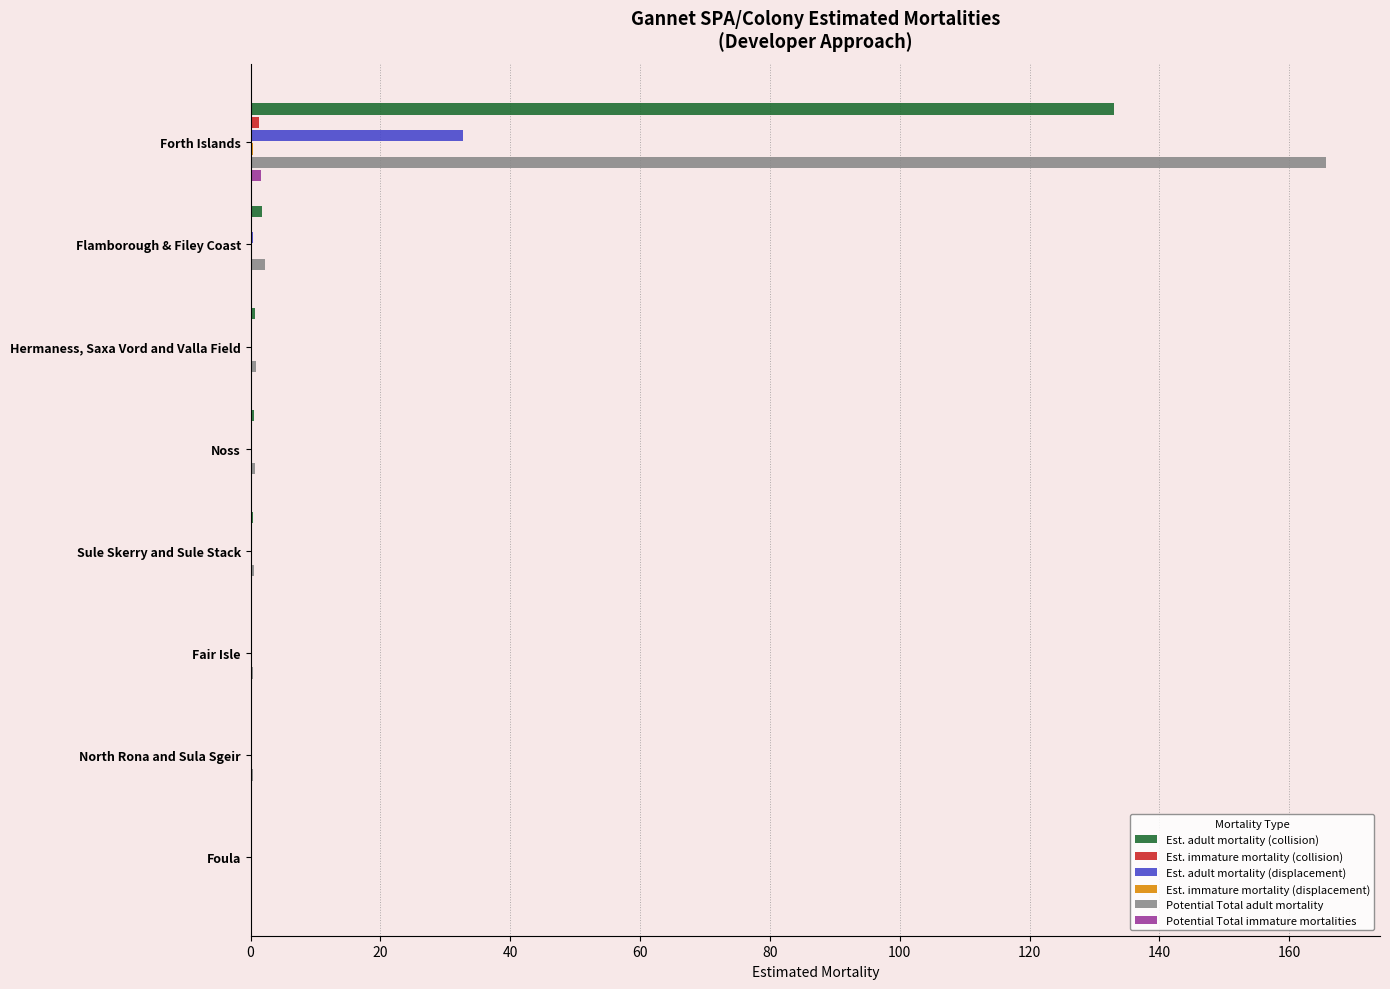

Count the number of data series in this chart.

6